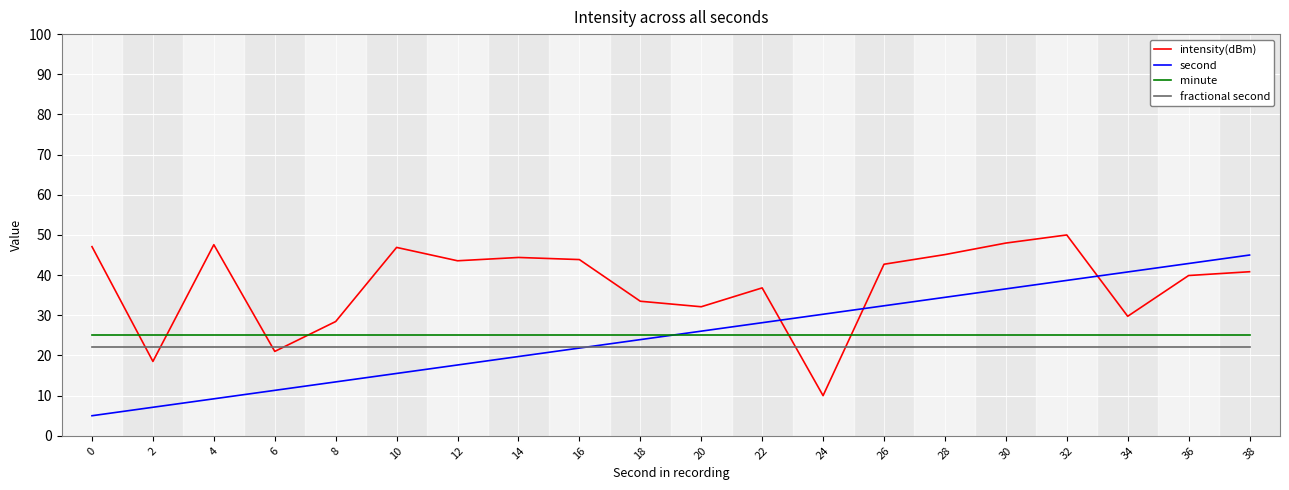

How many intersections are there between intensity(dBm) and second?

3